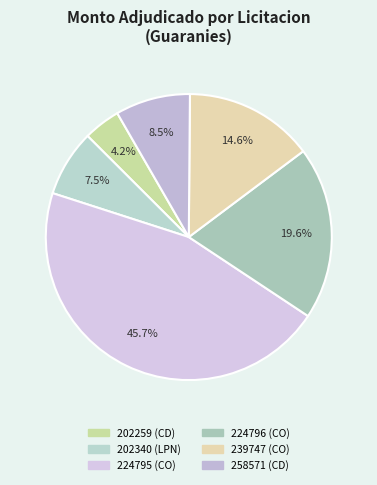

How many segments does this pie chart have?

6